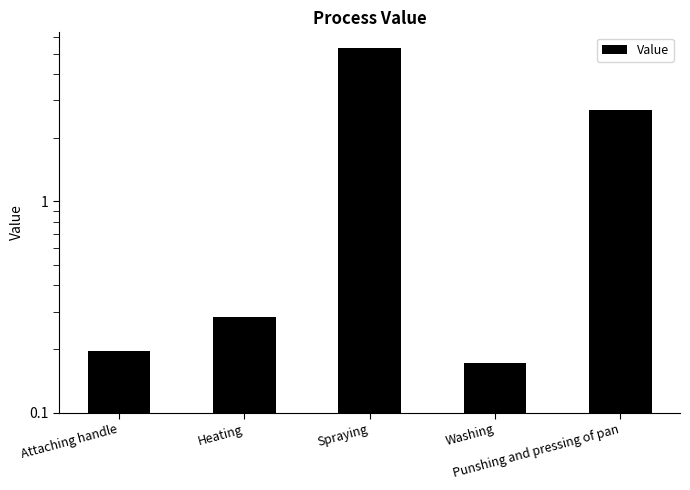

Between Heating and Washing, which is larger?

Heating